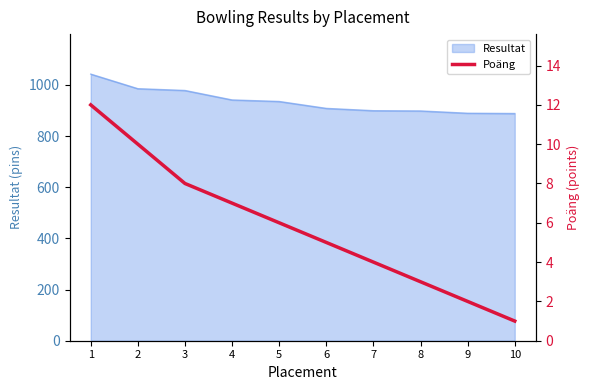

True or false: the data has more than 2 interior local peaks.

False